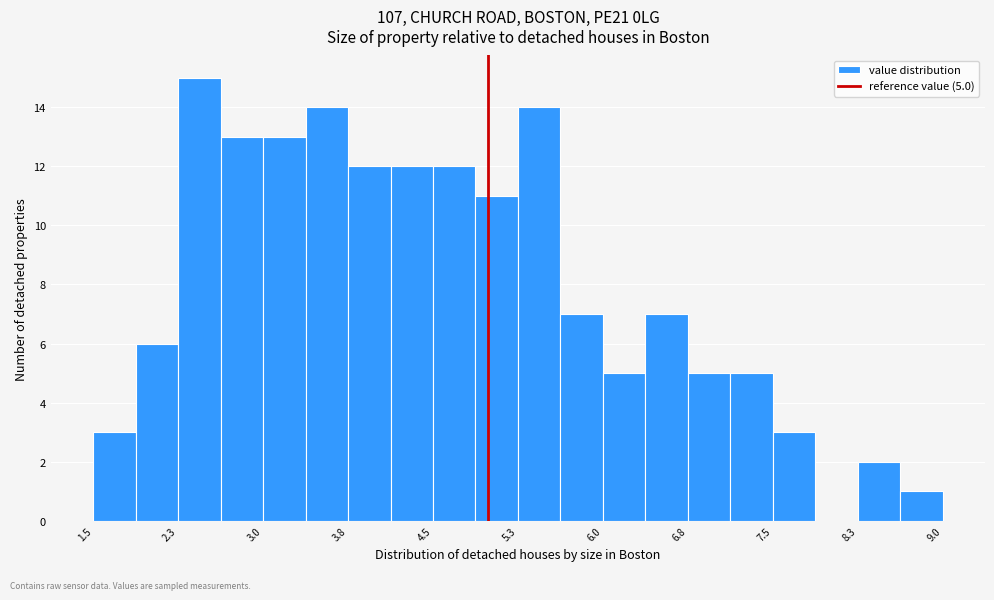

Read against the x-axis, roughly where is the centre of the tallest bar?

2.4